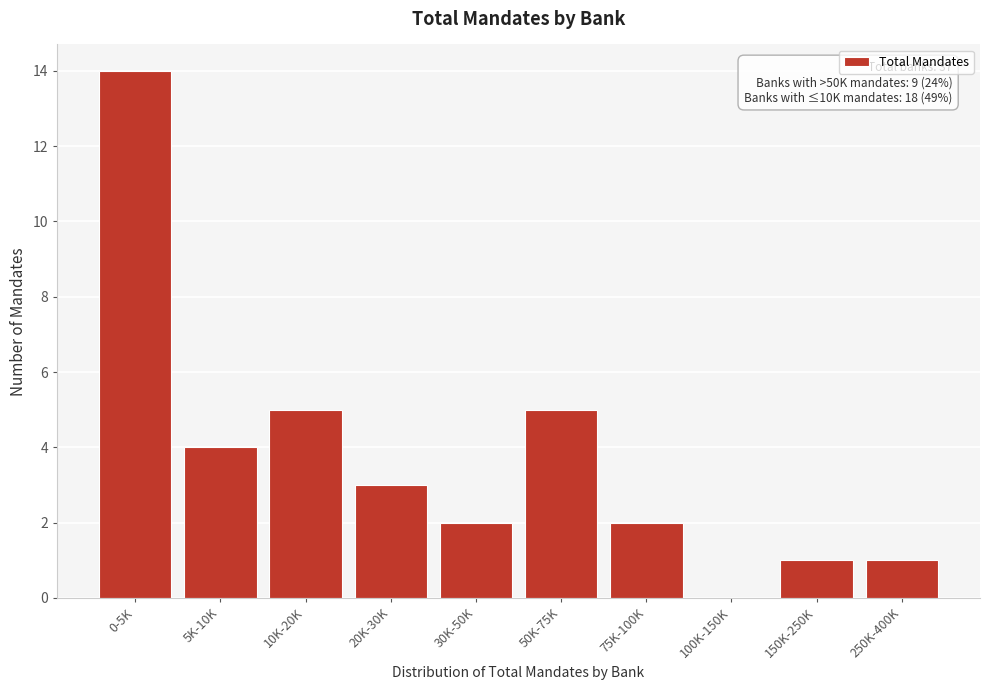

Reading right to left, transcribe all the data shown in this chart.

250K-400K=1	150K-250K=1	100K-150K=0	75K-100K=2	50K-75K=5	30K-50K=2	20K-30K=3	10K-20K=5	5K-10K=4	0-5K=14